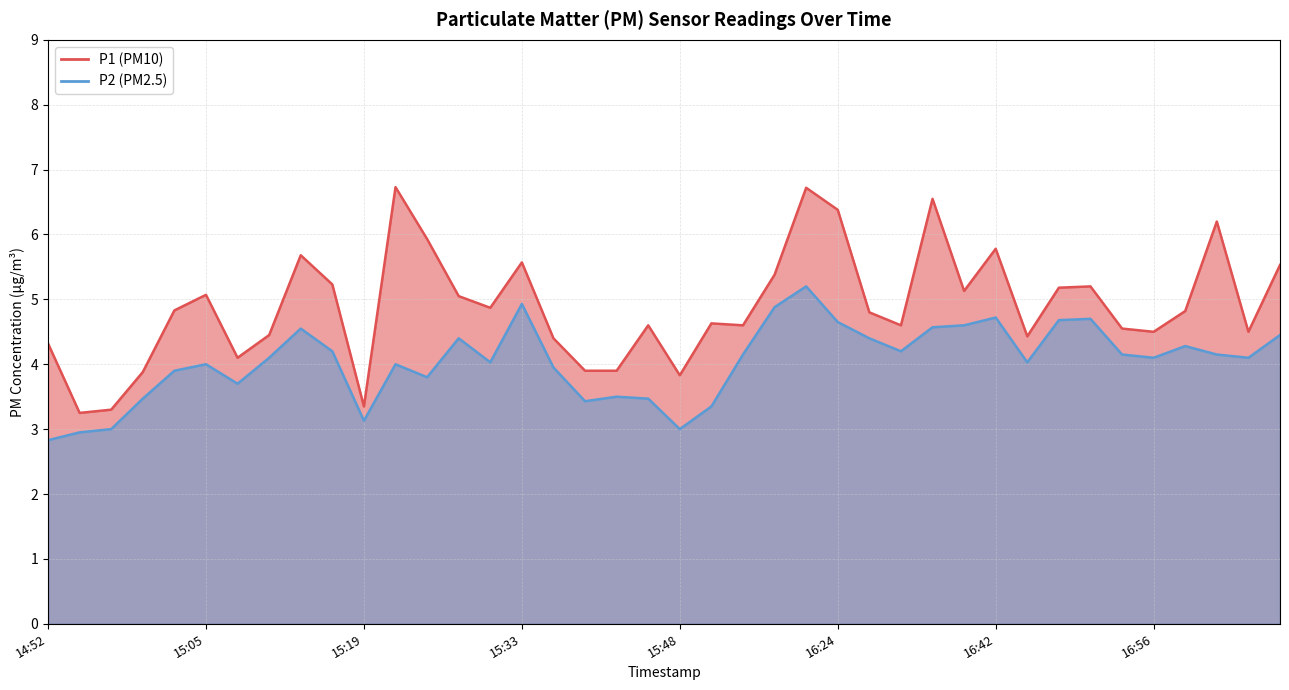

What is the difference between the second highest and second lowest values in the P2 series?

2.0